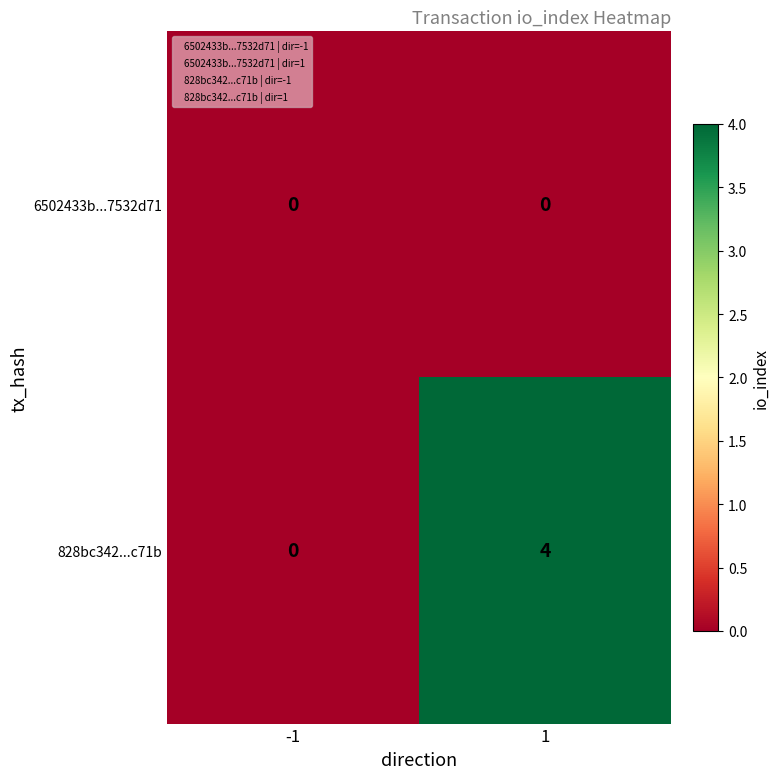

List the series in order of their overall mean, highest first.

828bc342...c71b, 6502433b...7532d71